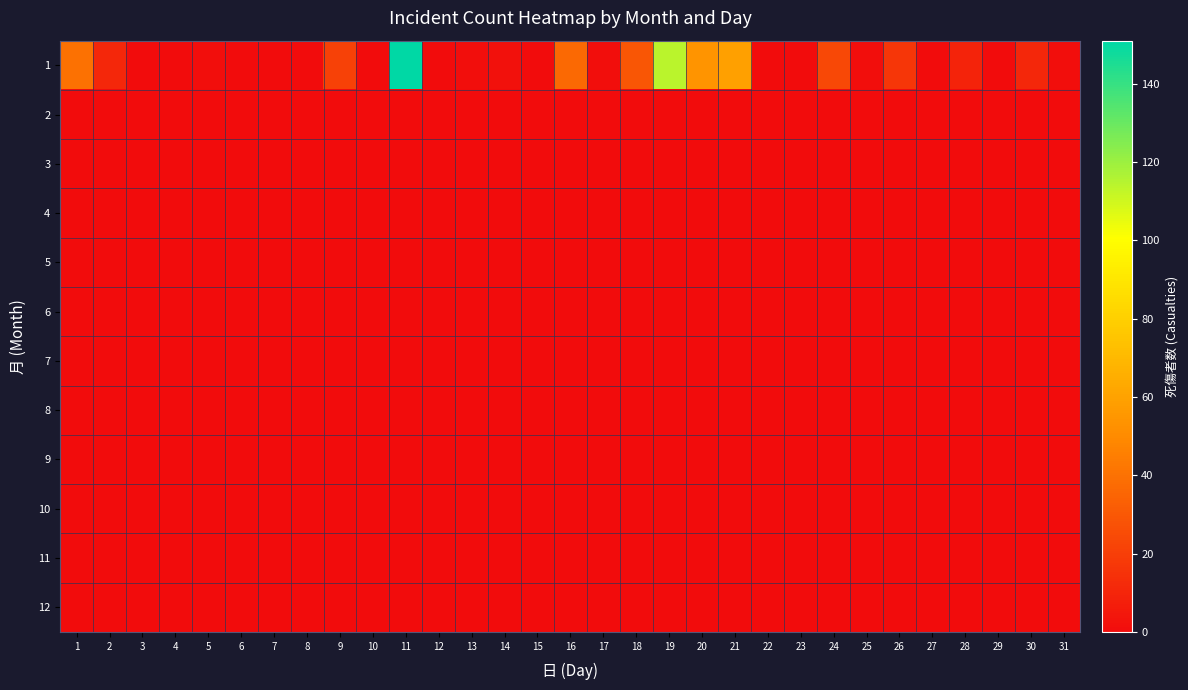

Which series changed the most between 2 and 15?

1